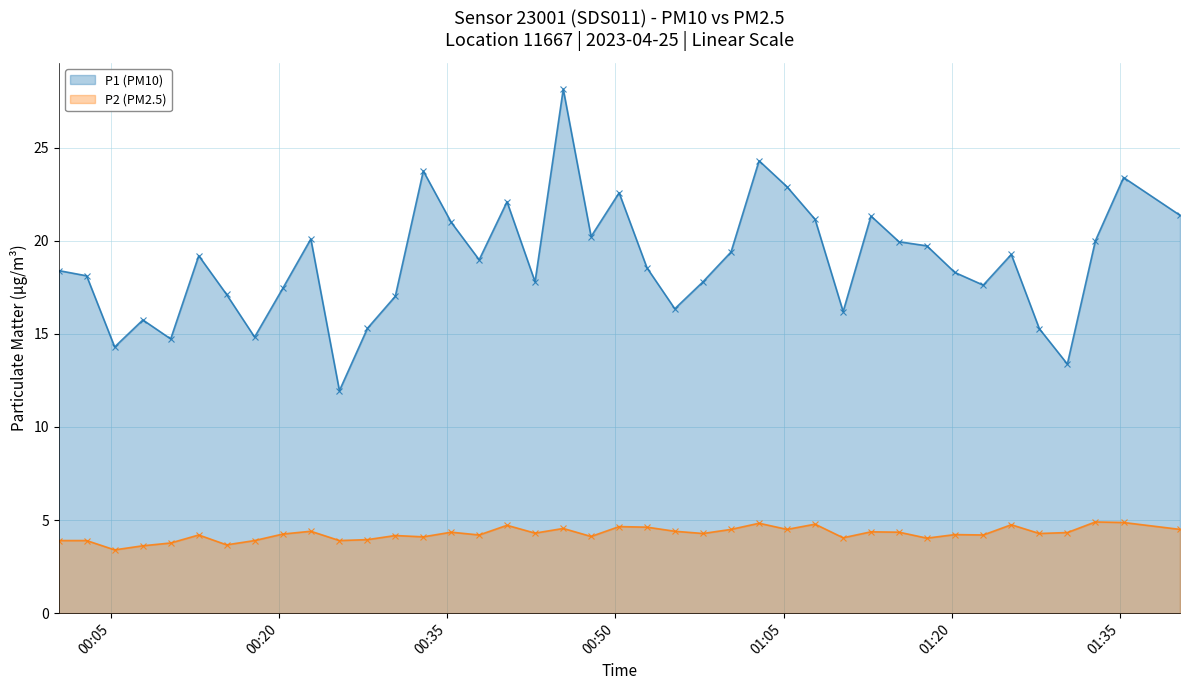

Between 2023-04-25T00:15:19 and 2023-04-25T00:52:49, which is larger?

2023-04-25T00:52:49